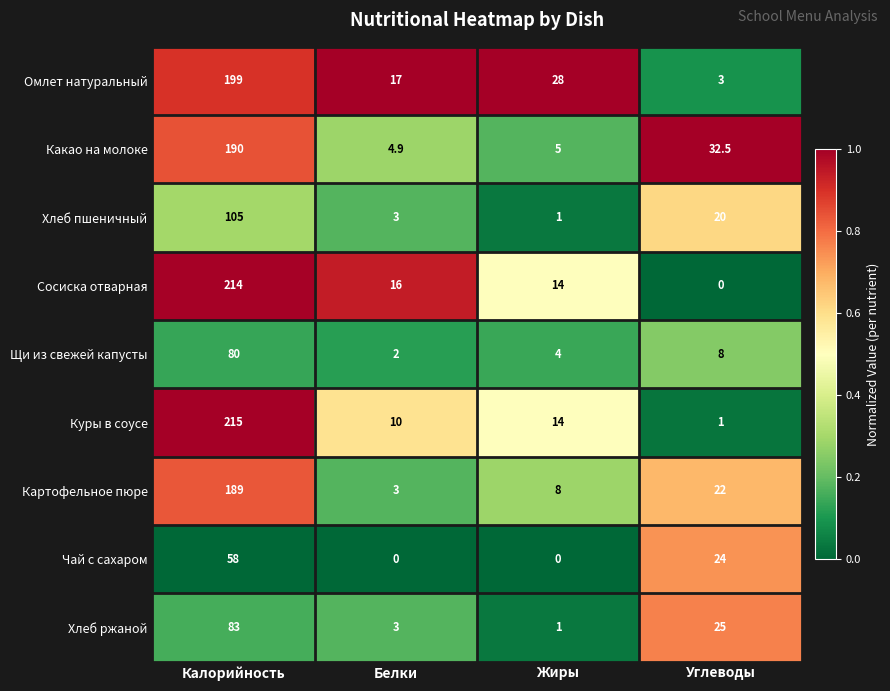

At which label does Сосиска отварная first exceed 16?

Калорийность